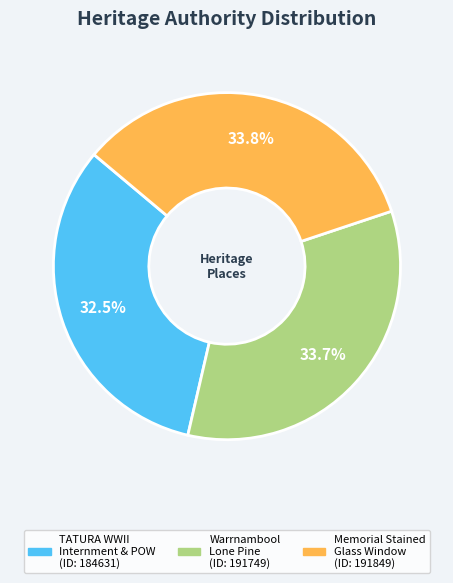

Is there a majority slice in this chart?

No